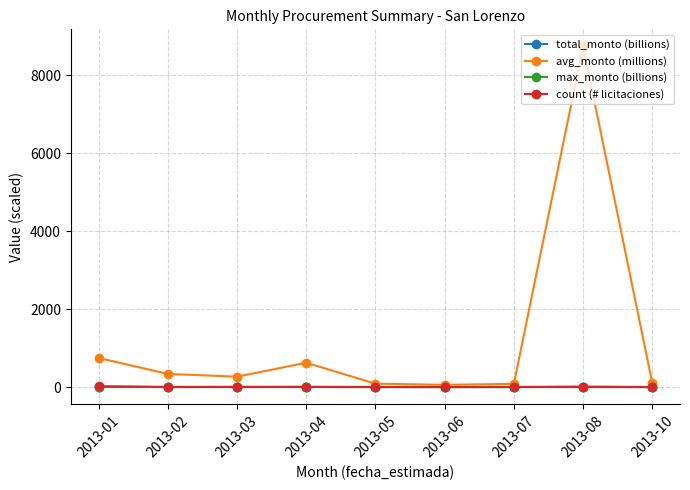

Which label corresponds to the largest value in the chart?

2013-08